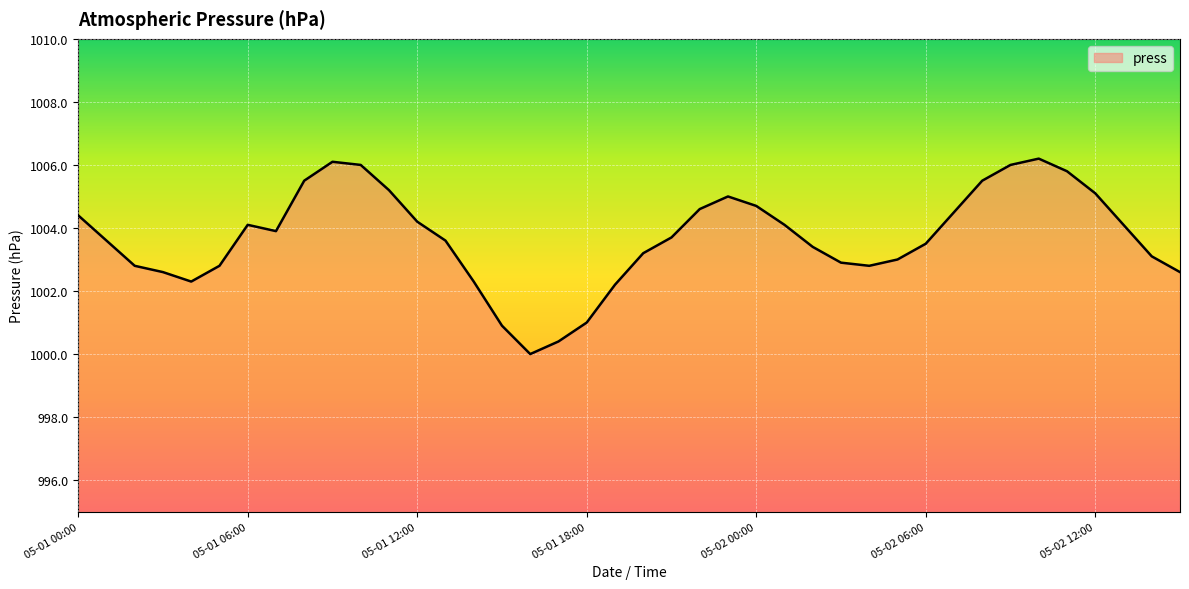

What is the difference between the maximum and minimum values?

6.2